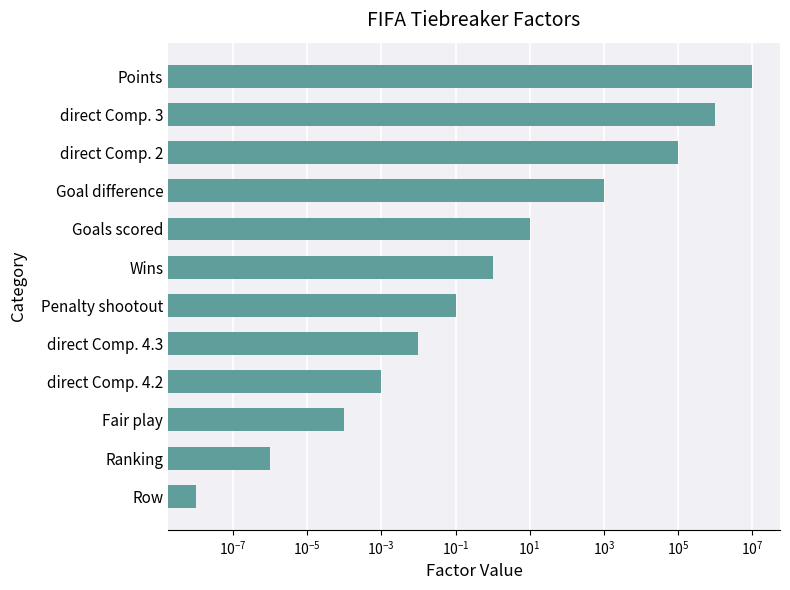

Count the number of data series in this chart.

1